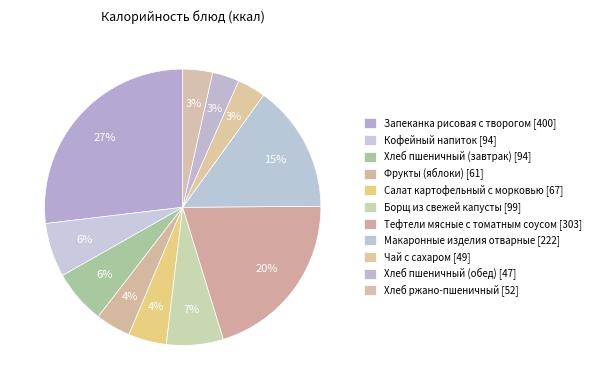

How many slices are in this pie chart?

11